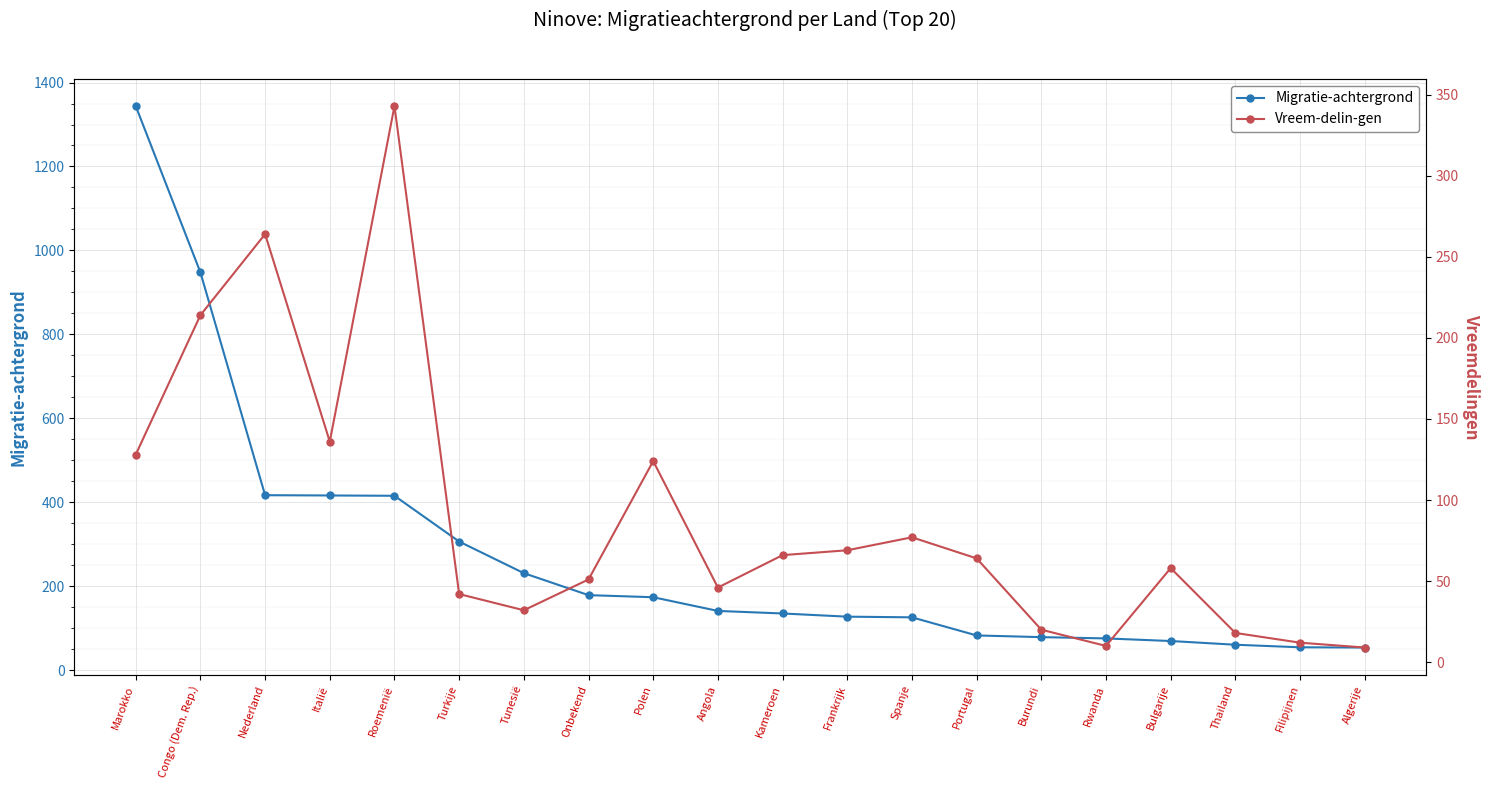

Where is the first local maximum for Vreem-delin-gen?

Nederland